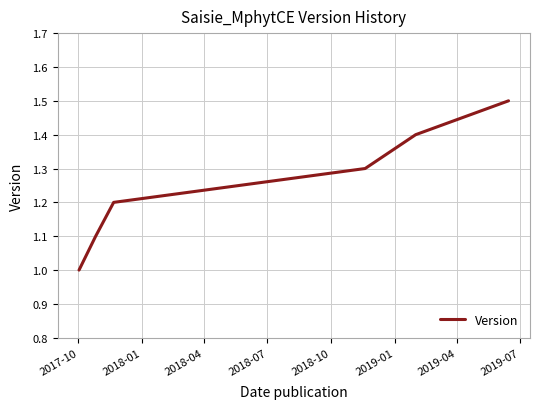

How many lines are shown in the chart?

1